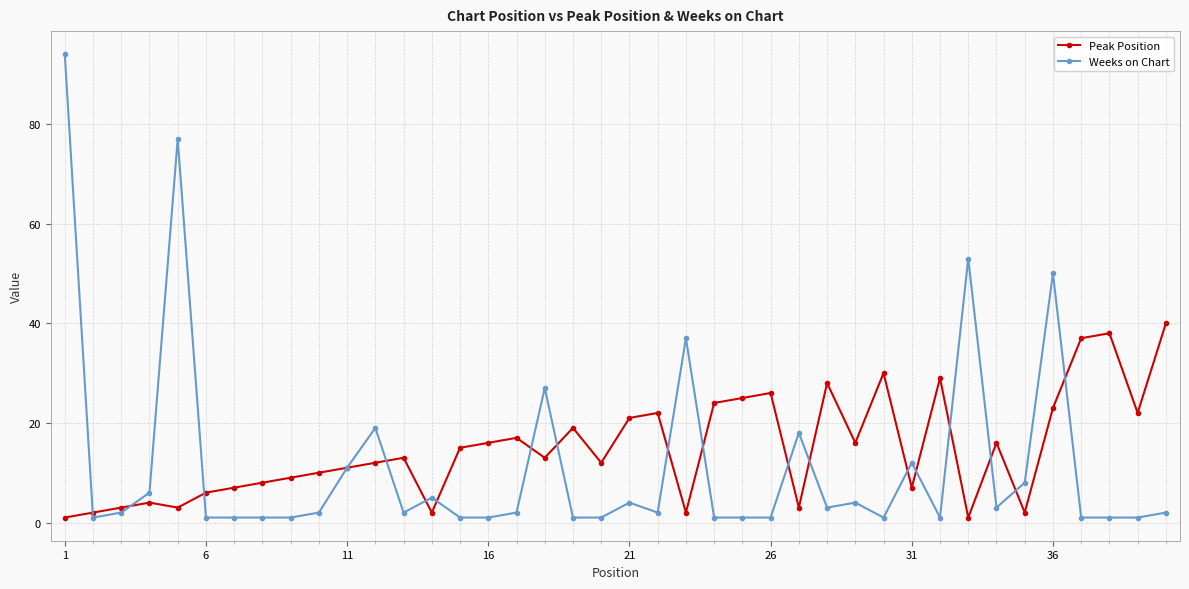

True or false: Weeks on Chart has more than 0 interior local peaks.

True